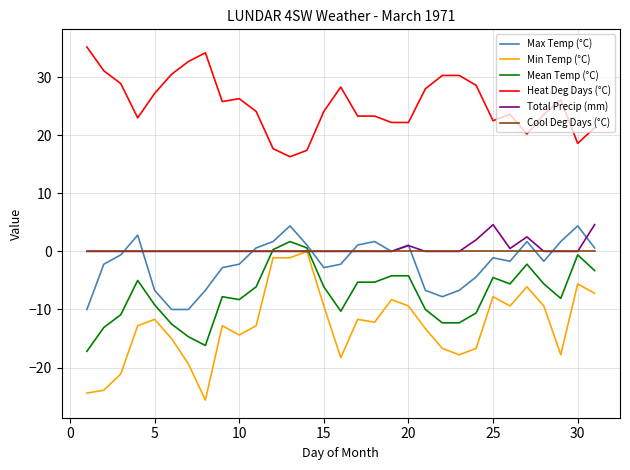

What is the highest value of the Heat Deg Days (°C) series?

35.2